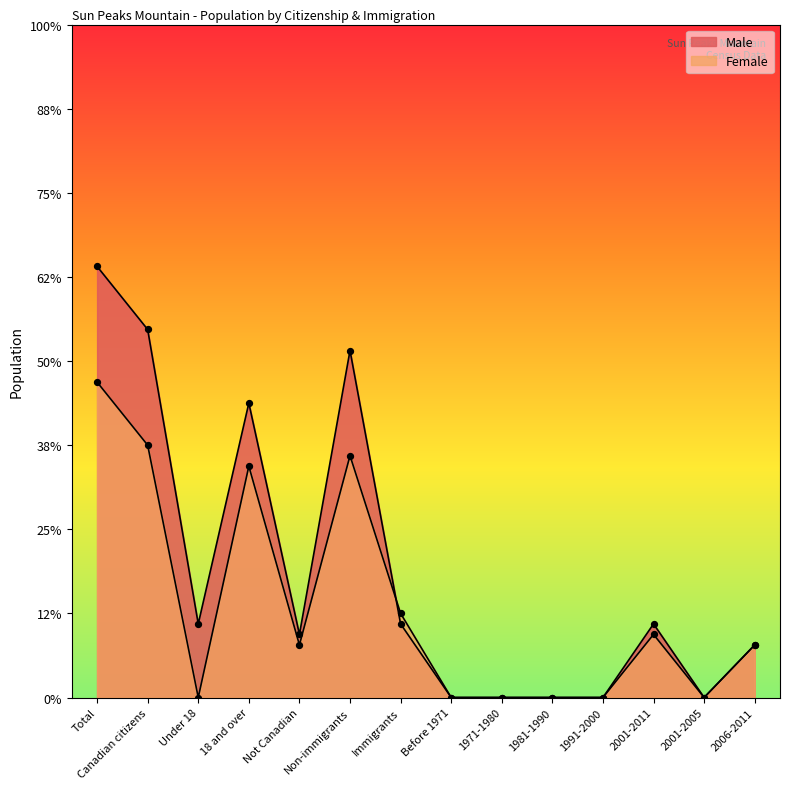

Which series has the largest Y range (max minus min)?

Male